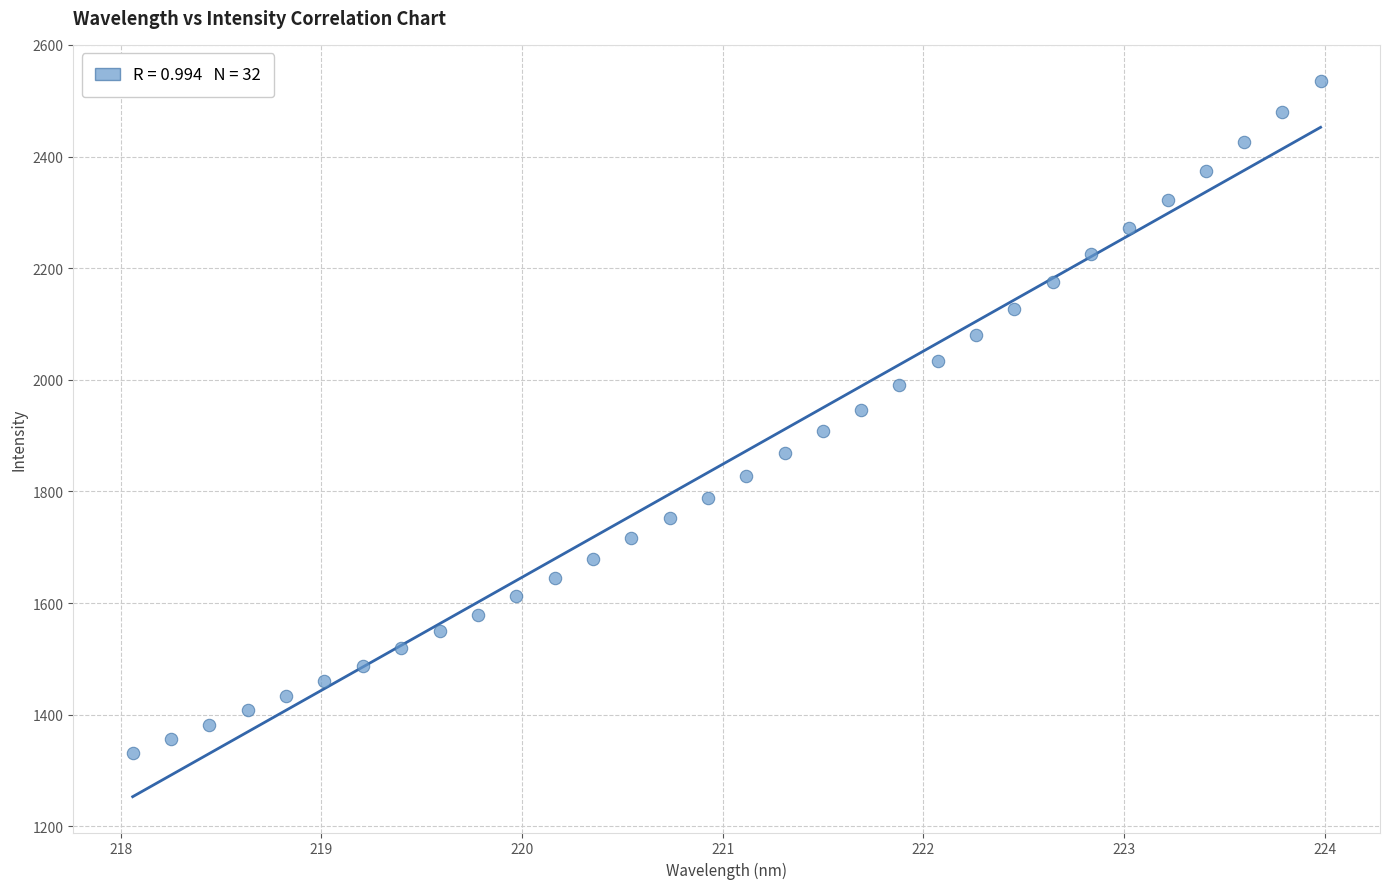

What is the range of Y values (max minus min)?

1204.0